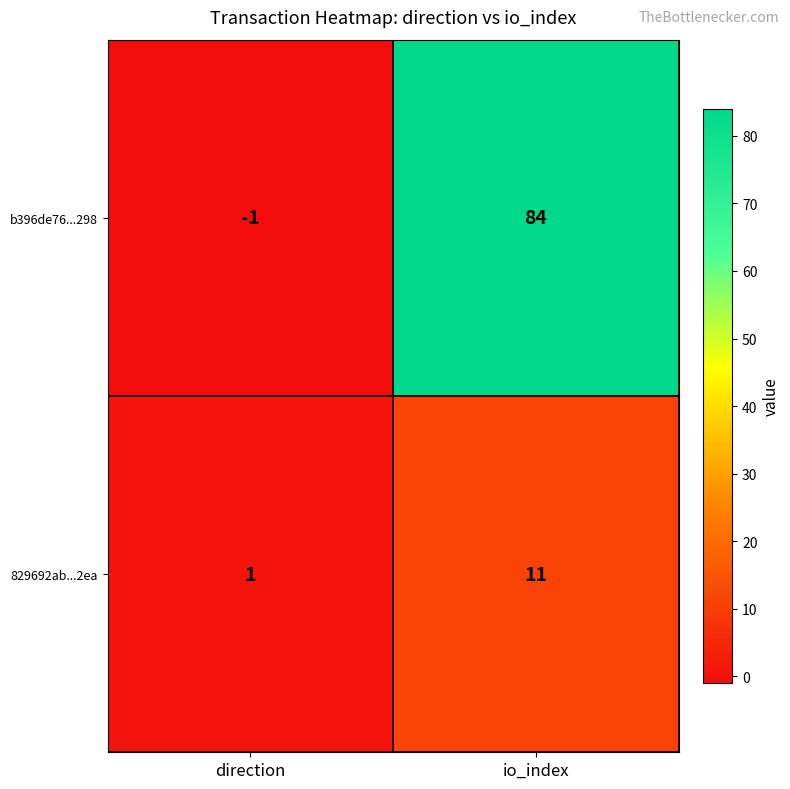

At io_index, list the series in order from largest to smallest.

b396de76...298, 829692ab...2ea